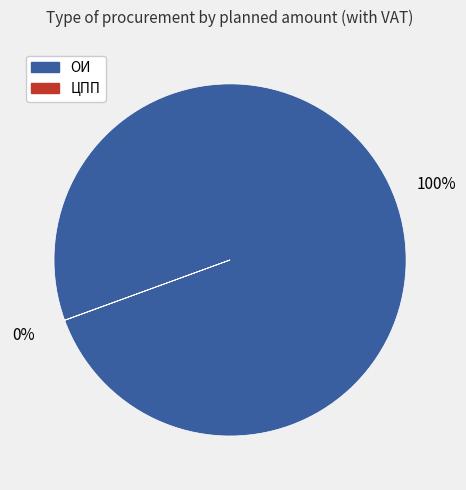

Does any single category account for the majority?

Yes